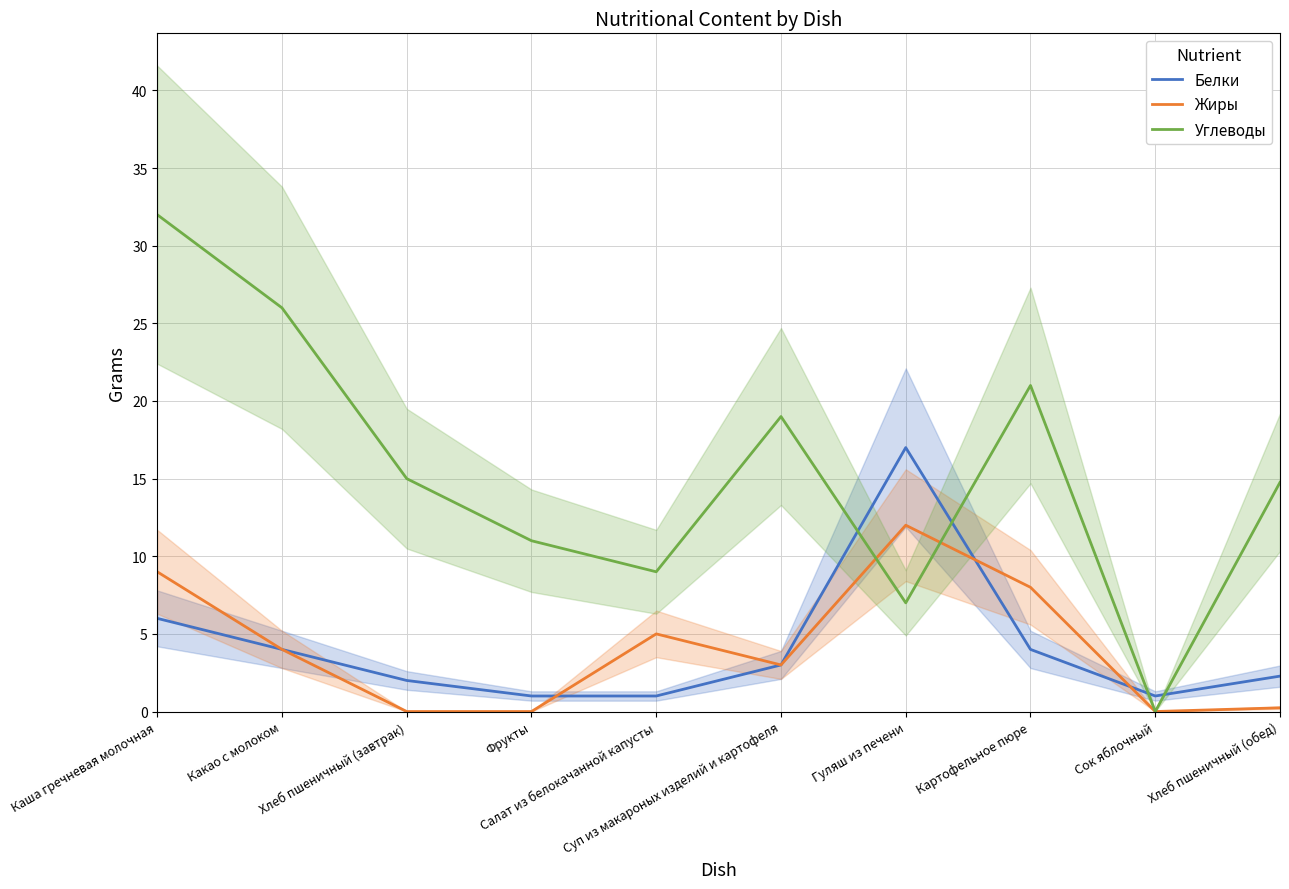

Is the value of Белки at Фрукты greater than the value of Углеводы at Какао с молоком?

No